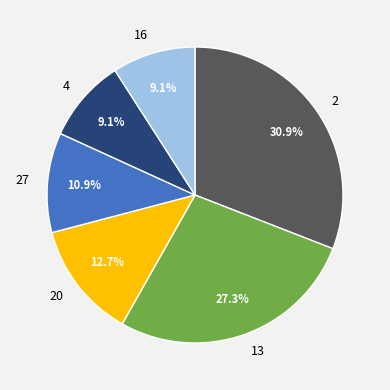

What is the total percentage of 27 and 20?

23.6%